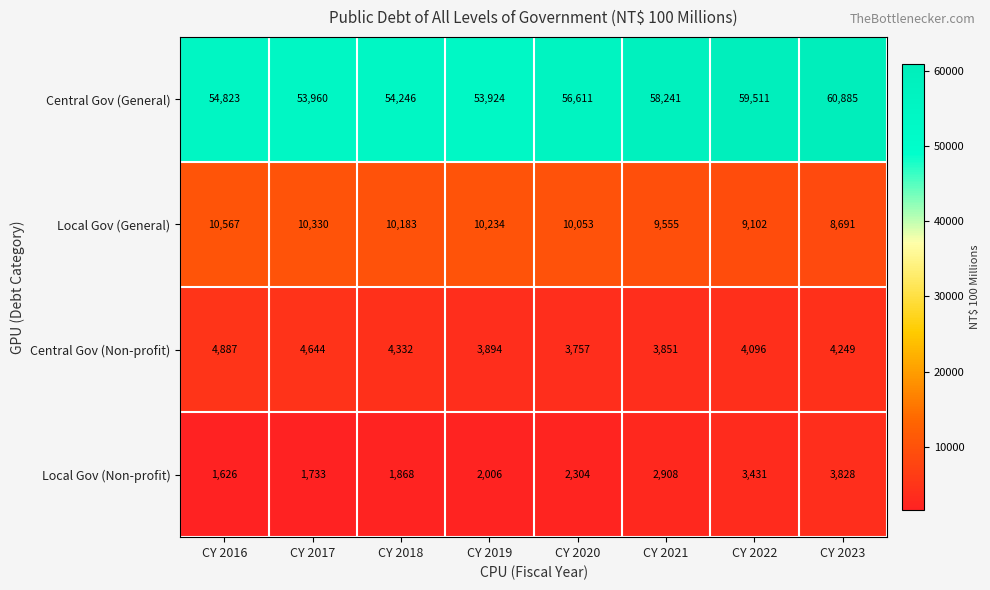

The value of Local Gov (Non-profit) at CY 2016 is 1626. True or false?

True